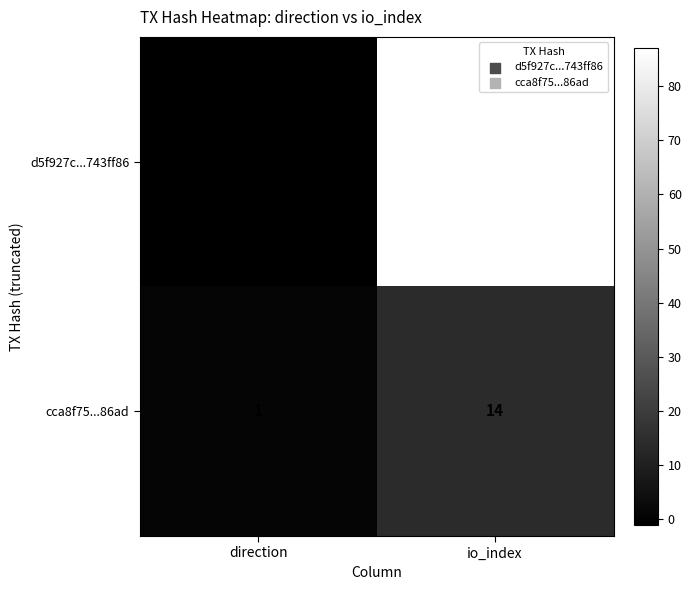

At which category is the sum across all series the highest?

io_index